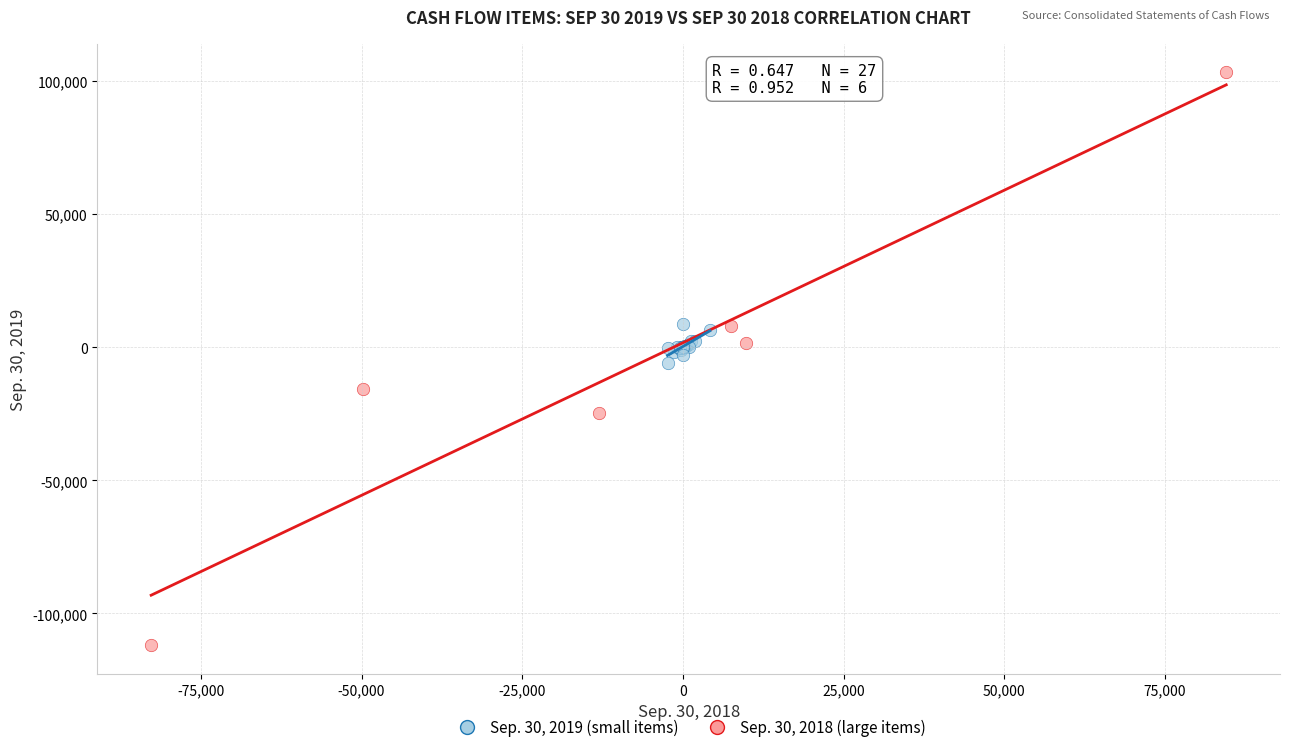

Which series contains the highest Y value?

Sep. 30, 2018 (large items)